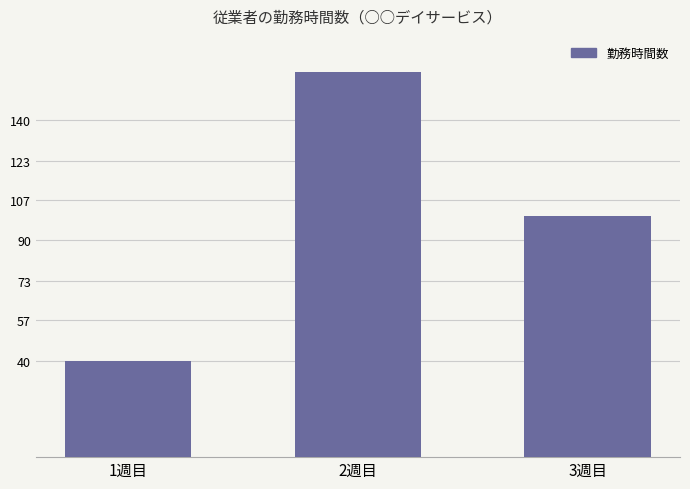

How many bars are there in total?

3